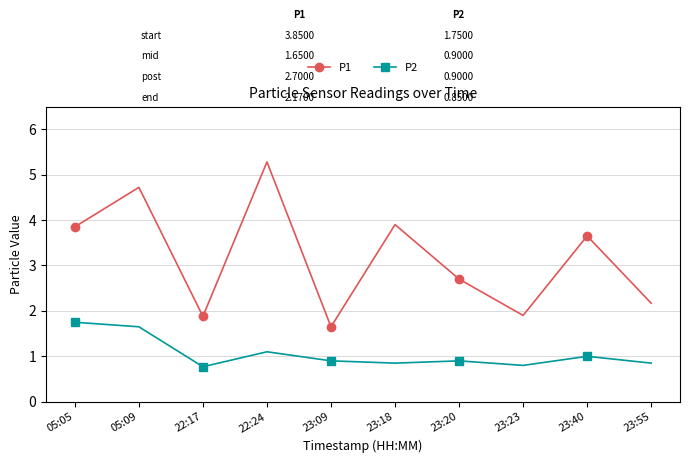

Count the number of data series in this chart.

2